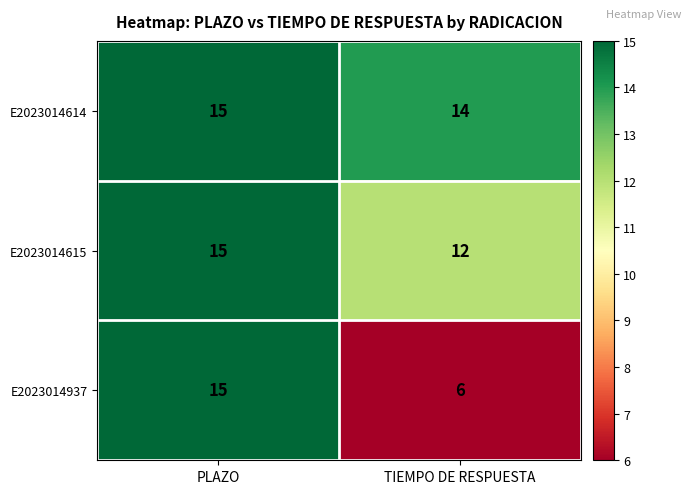

List the series in order of their overall mean, highest first.

E2023014614, E2023014615, E2023014937